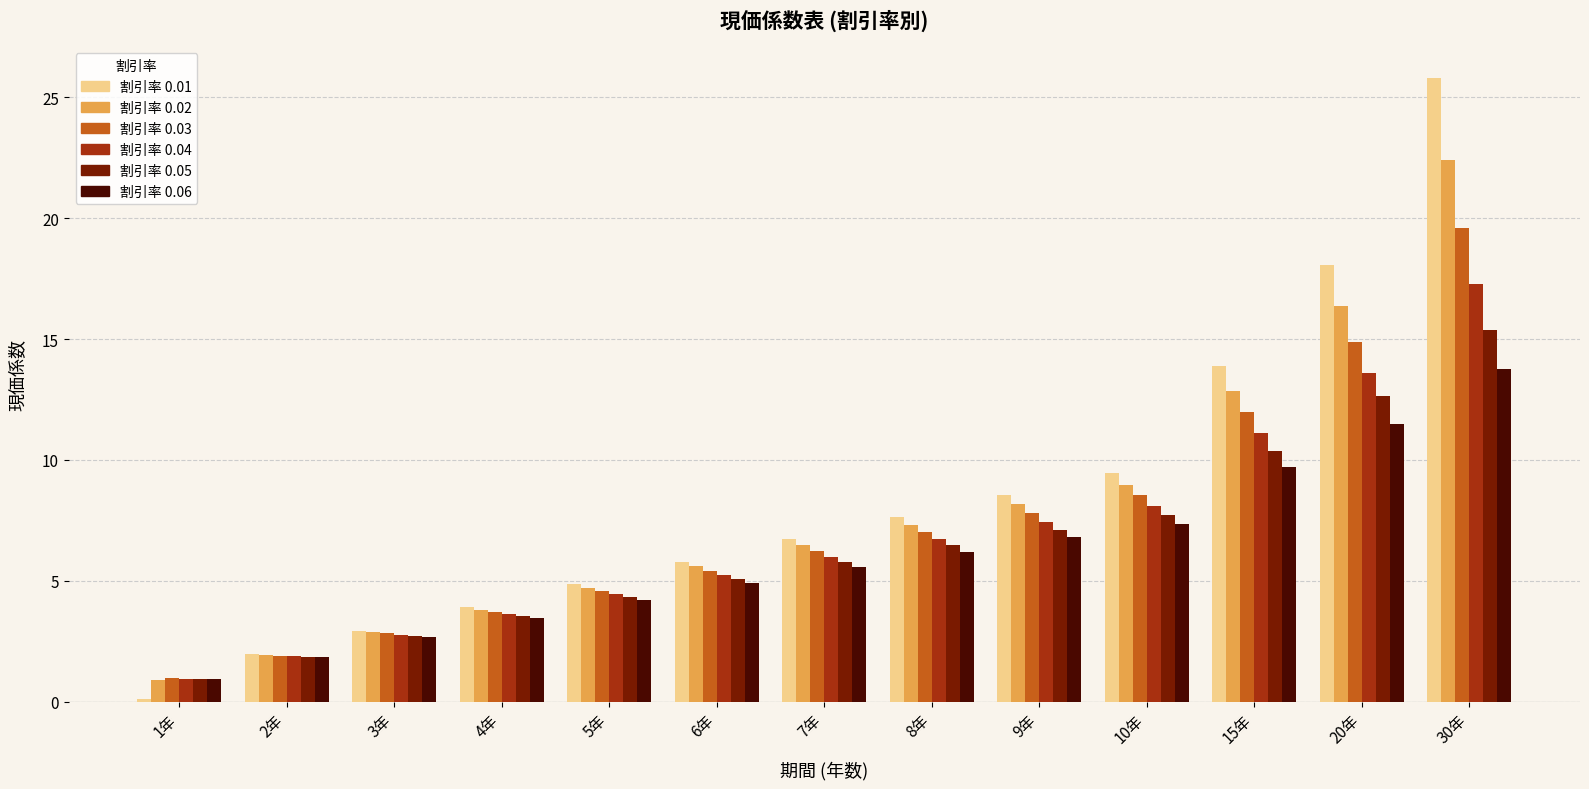

At which category does the chart reach its minimum across all series?

1年